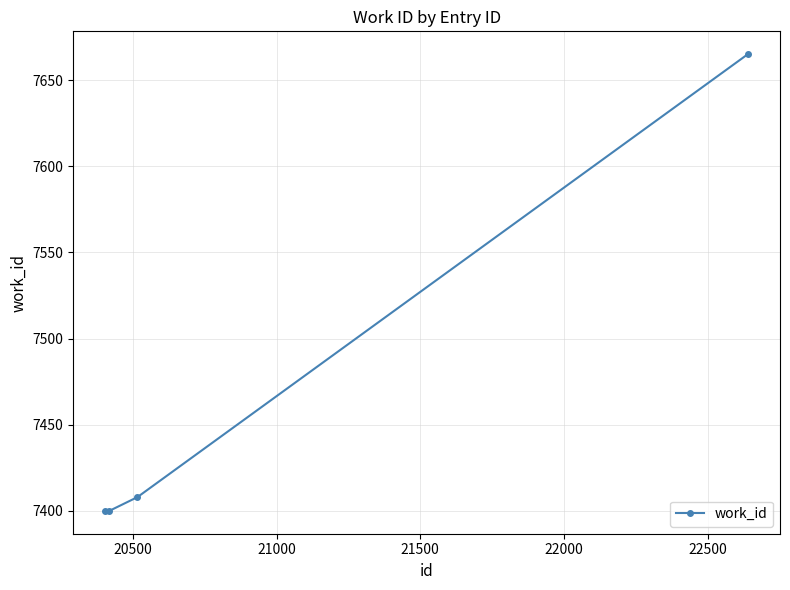

True or false: the data has more than 2 interior local peaks.

False